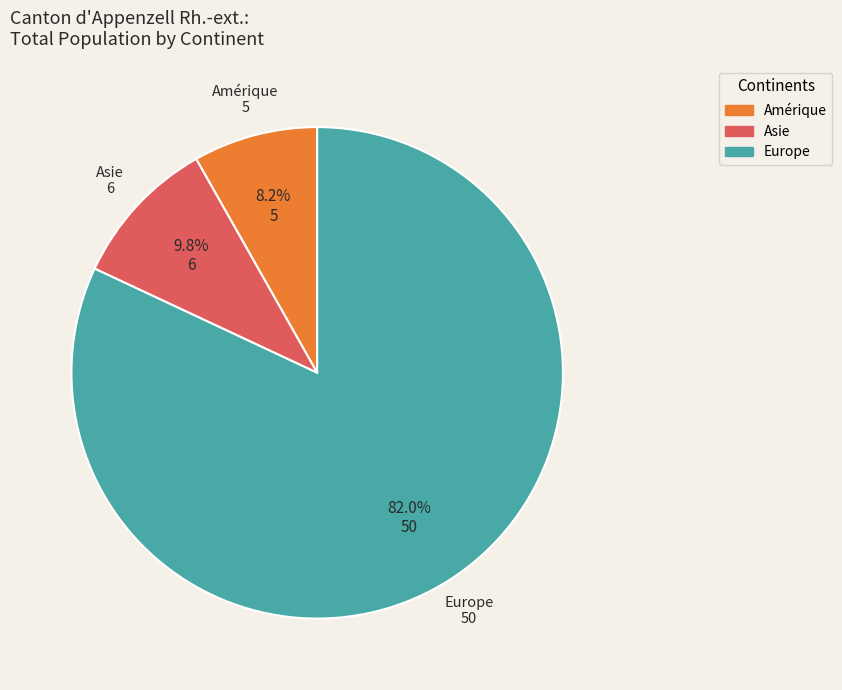

Is there a majority slice in this chart?

Yes